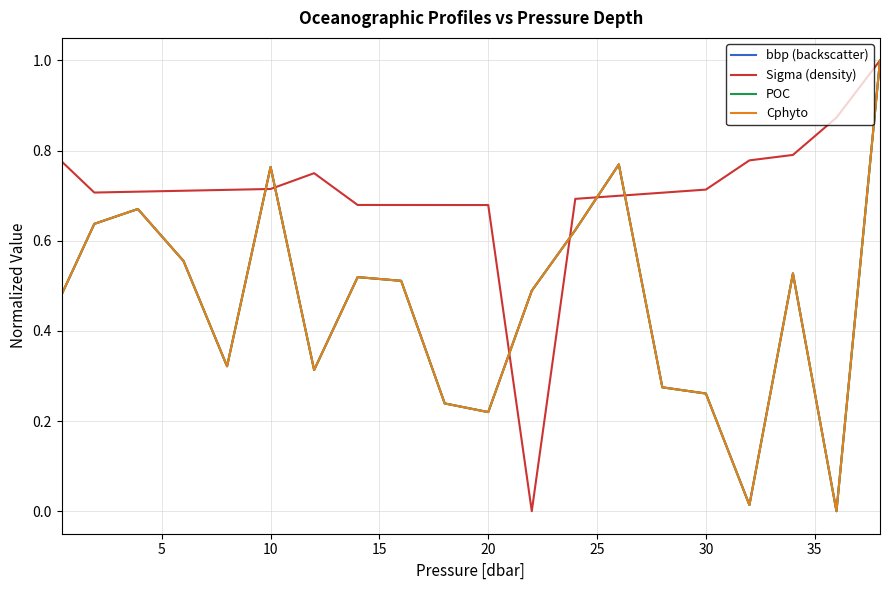

What is the sum of all POC values?

9.2